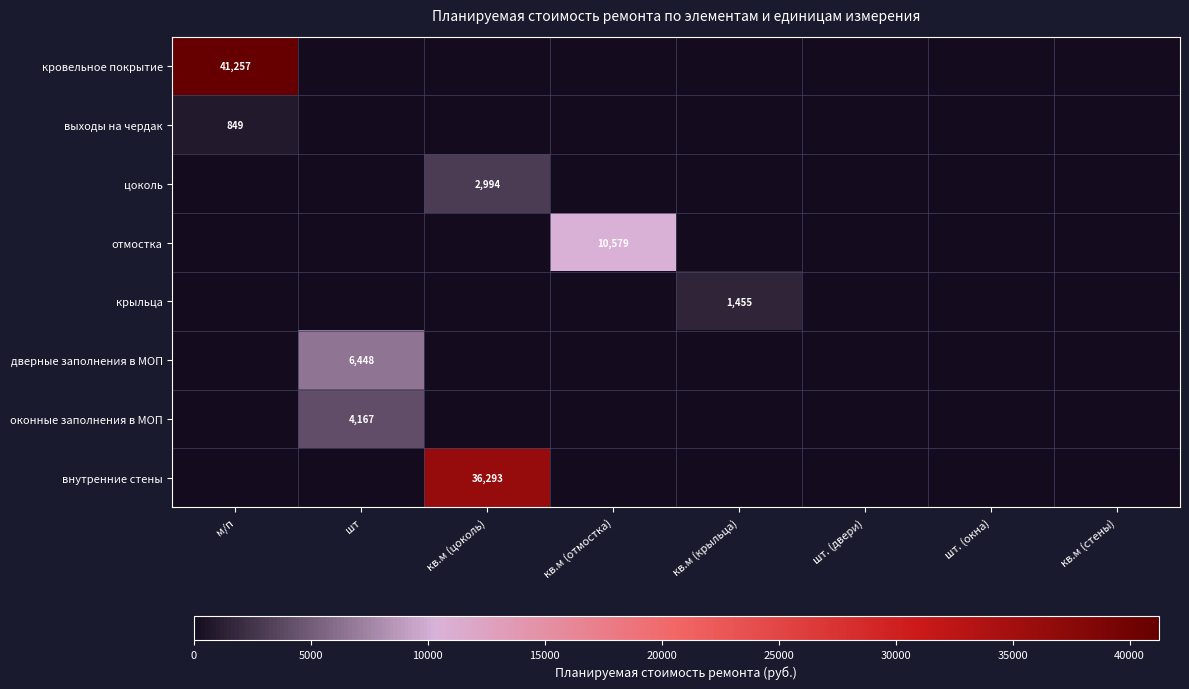

True or false: кровельное покрытие has a value of 41257 at м/п.

True